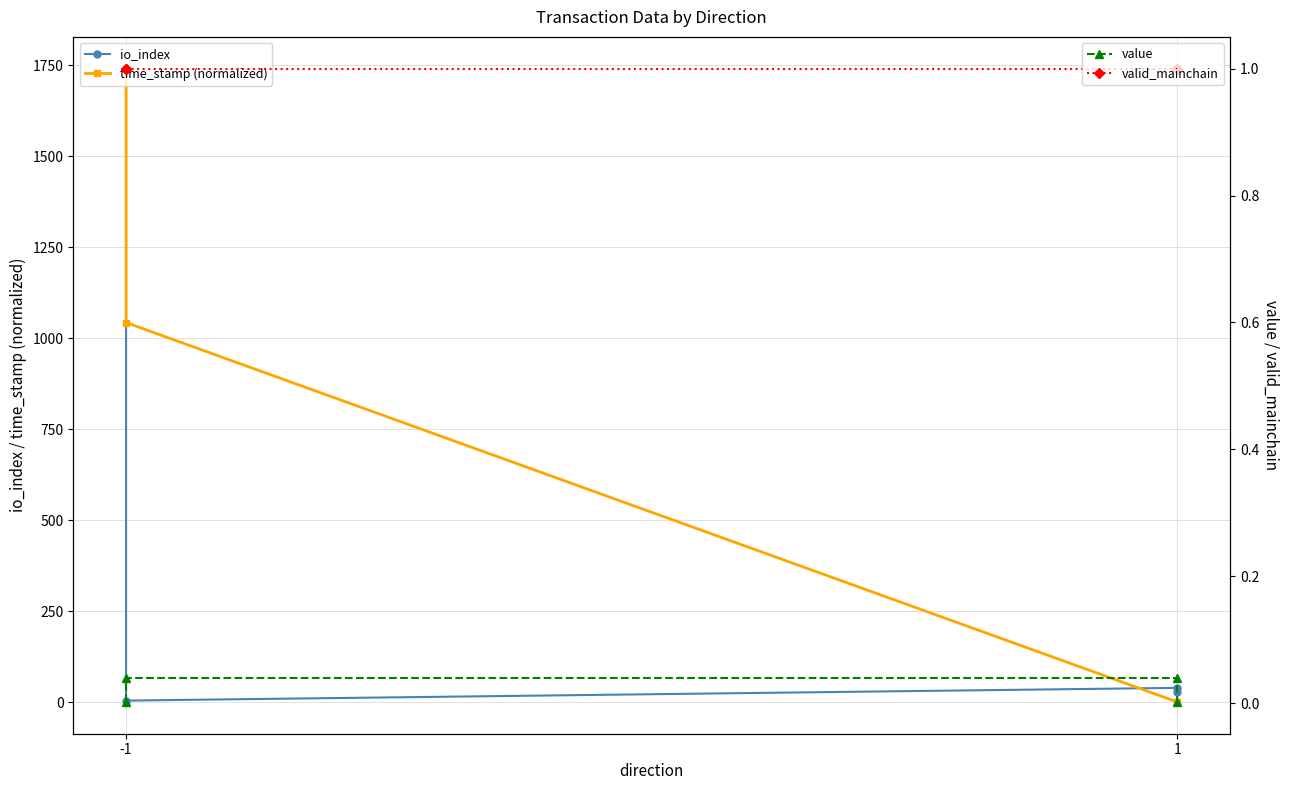

What is the sum of all valid_mainchain values?

4.0